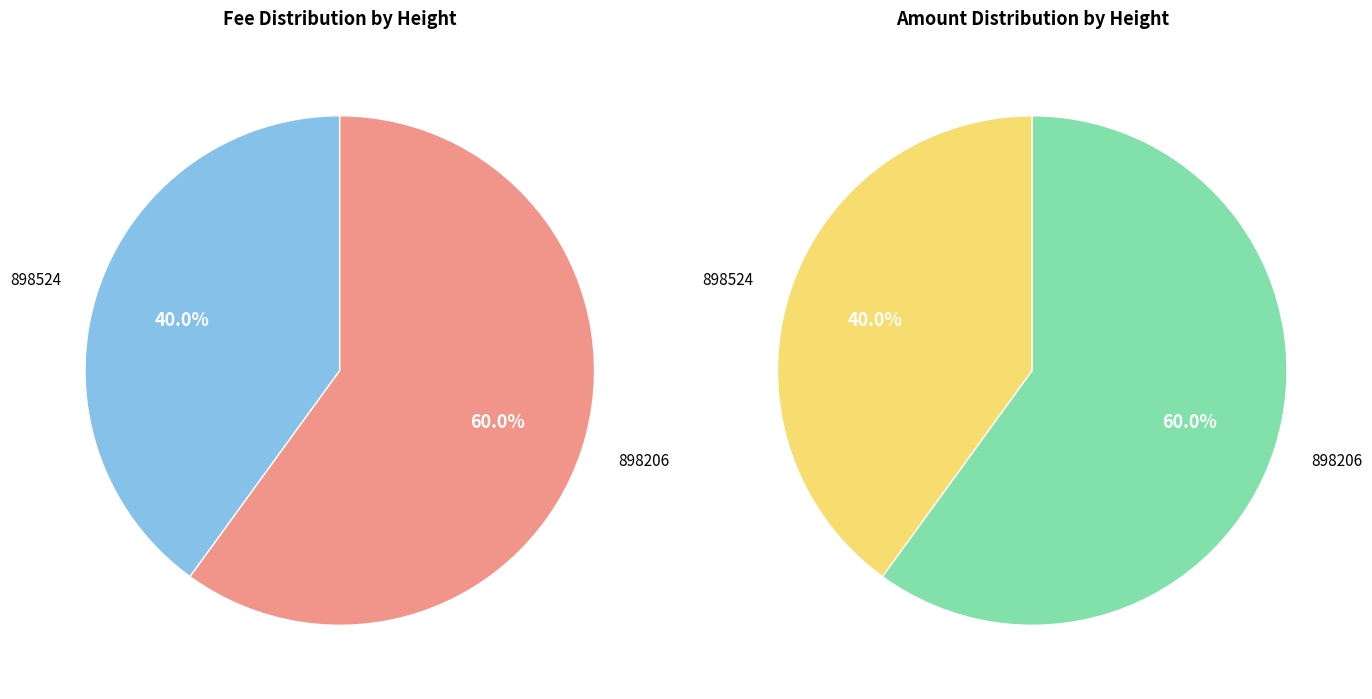

How many slices are in this pie chart?

2